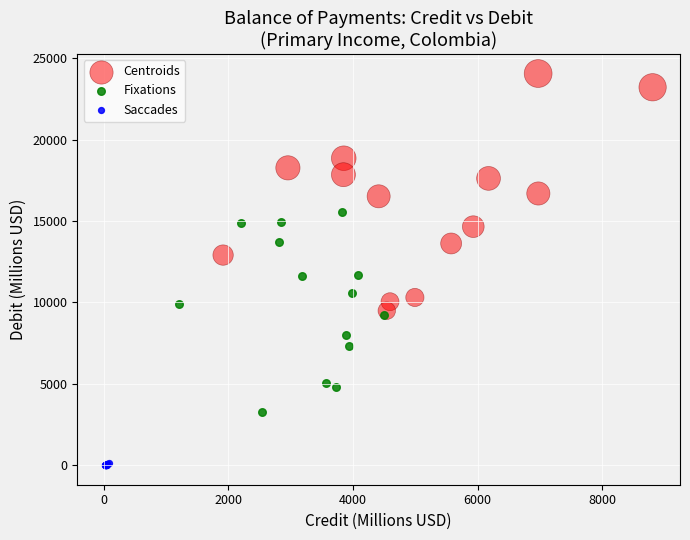

Which series contains the highest Y value?

Centroids